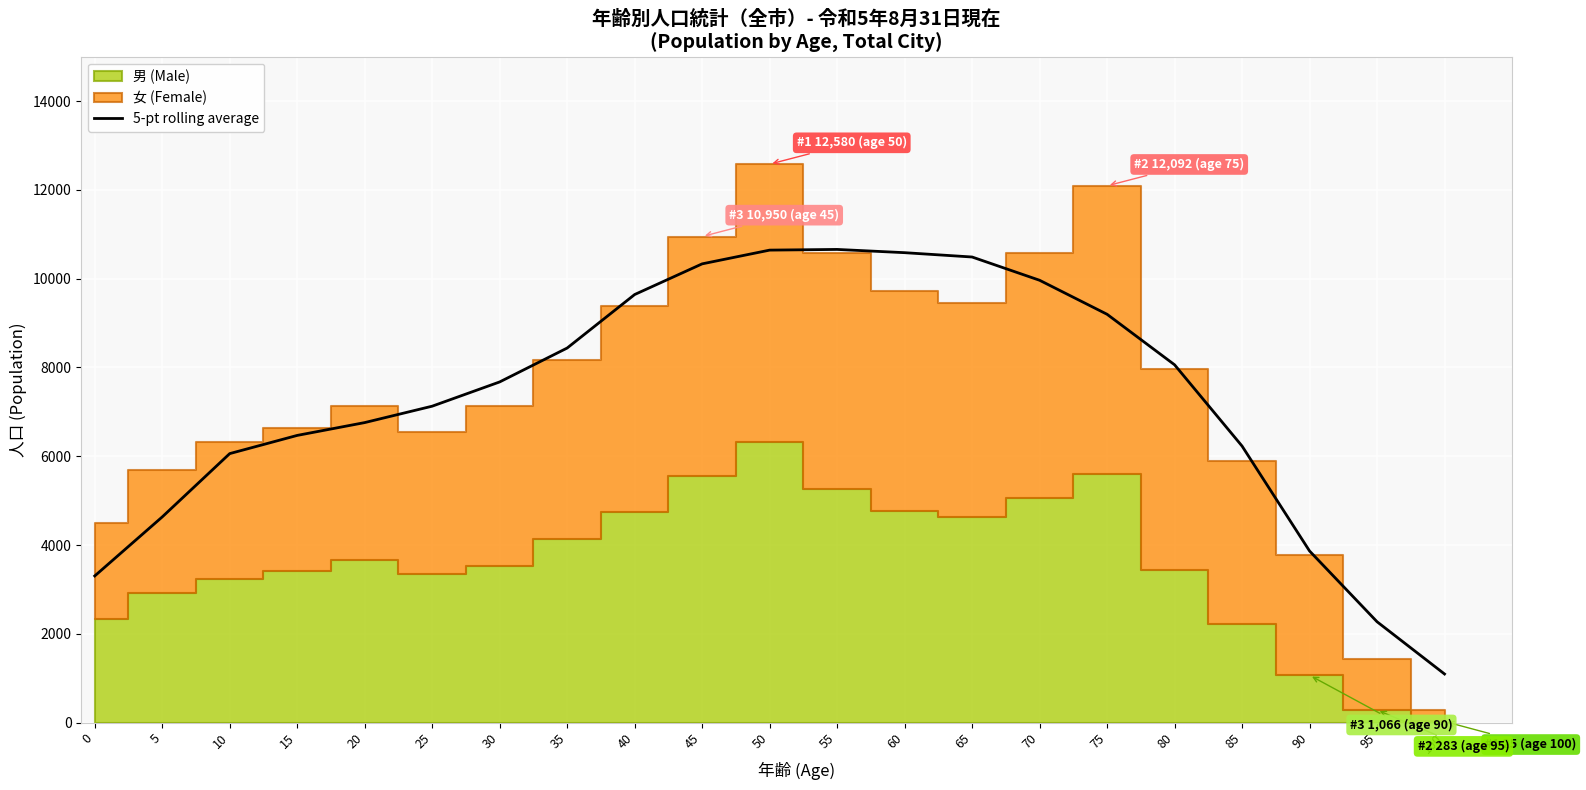

The value at 70 is 9964.0. True or false?

True